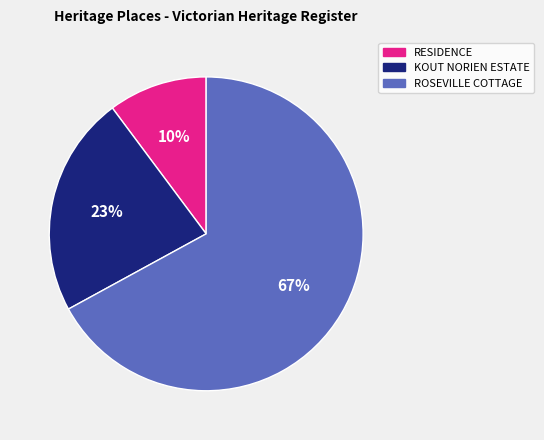

Between RESIDENCE and KOUT NORIEN ESTATE, which is larger?

KOUT NORIEN ESTATE